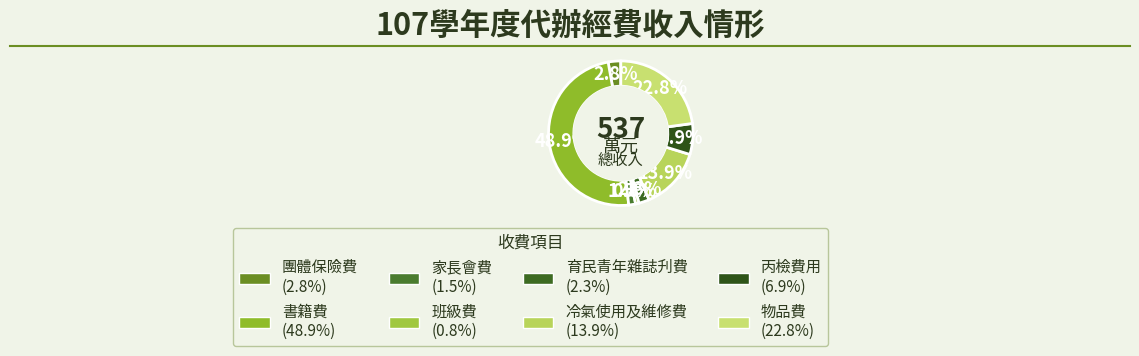

How many slices are in this pie chart?

8